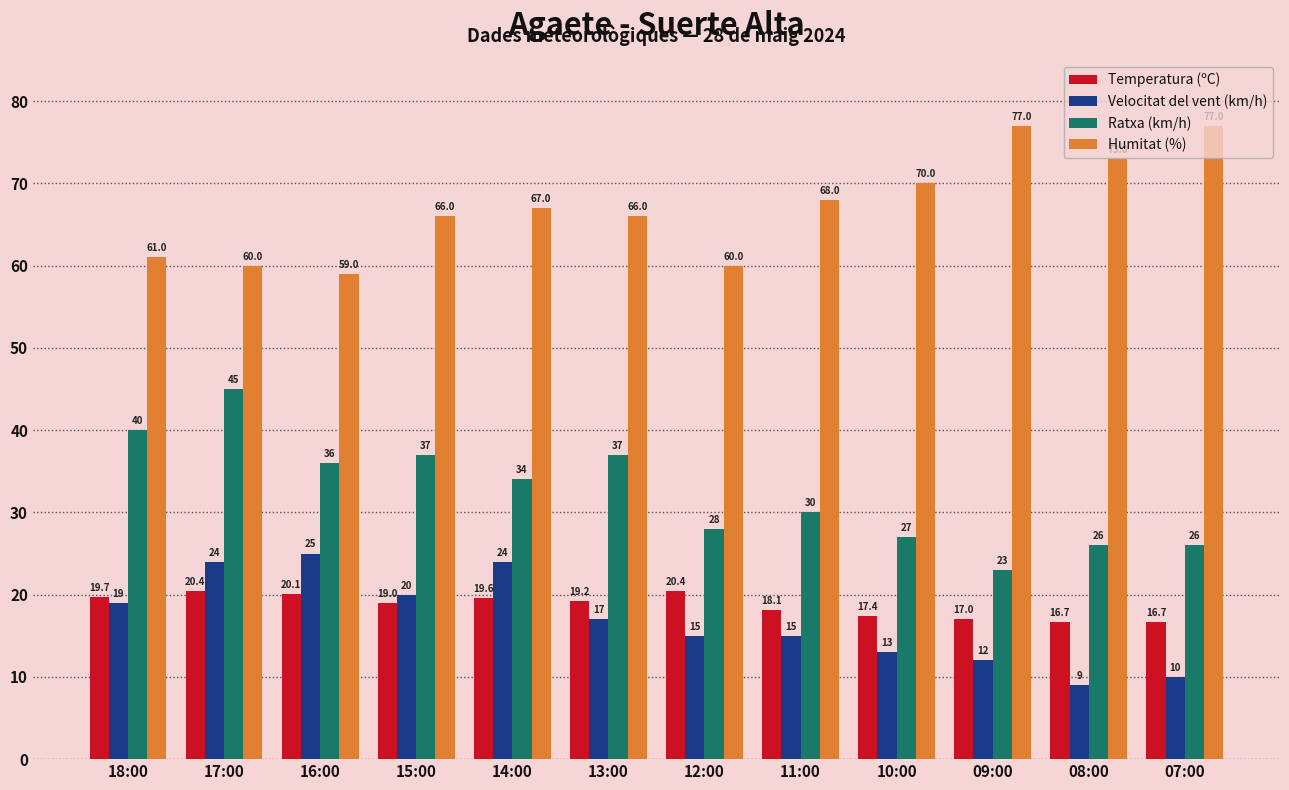

Reading left to right, list all the values displayed in this chart.

Temperatura (ºC): 19.7	20.4	20.1	19.0	19.6	19.2	20.4	18.1	17.4	17.0	16.7	16.7
Velocitat del vent (km/h): 19.0	24.0	25.0	20.0	24.0	17.0	15.0	15.0	13.0	12.0	9.0	10.0
Ratxa (km/h): 40.0	45.0	36.0	37.0	34.0	37.0	28.0	30.0	27.0	23.0	26.0	26.0
Humitat (%): 61.0	60.0	59.0	66.0	67.0	66.0	60.0	68.0	70.0	77.0	73.0	77.0